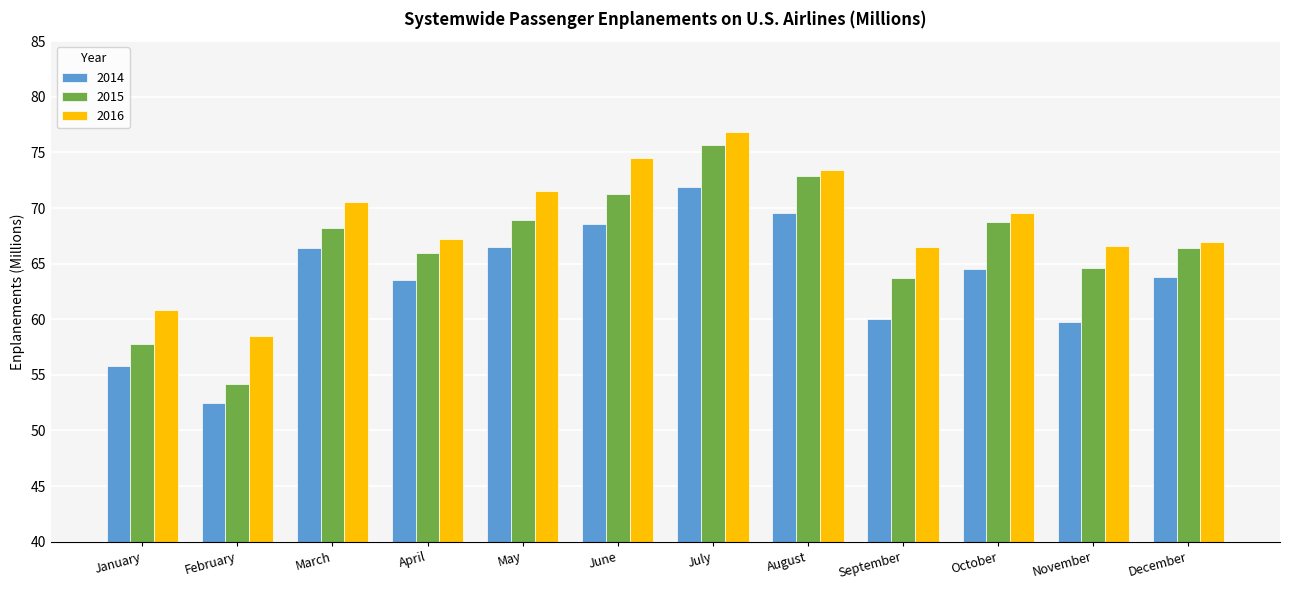

What is the greatest value displayed?

76.9